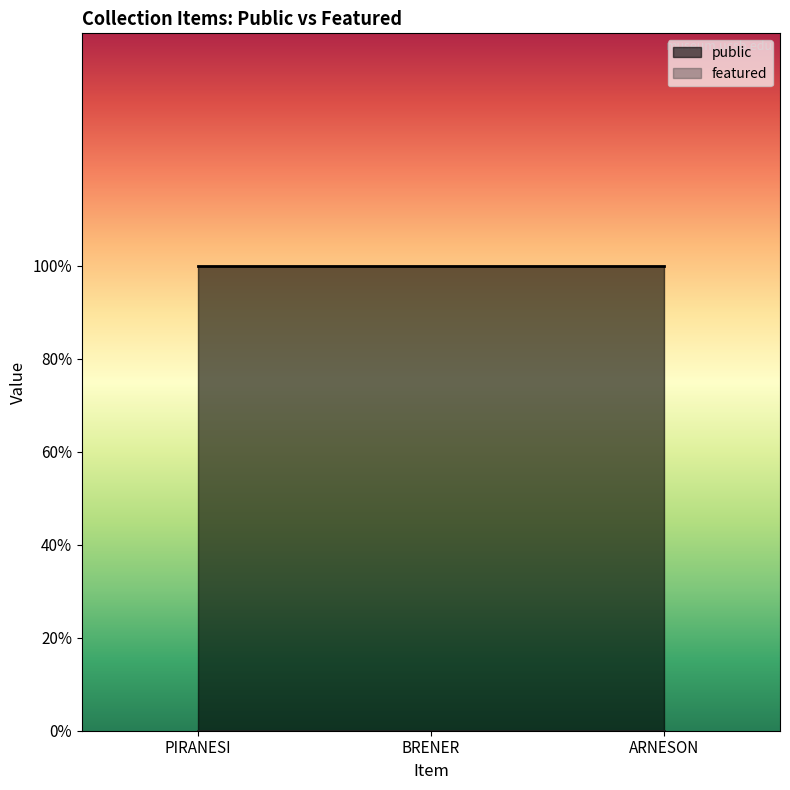

What position from the left is ARNESON?

3